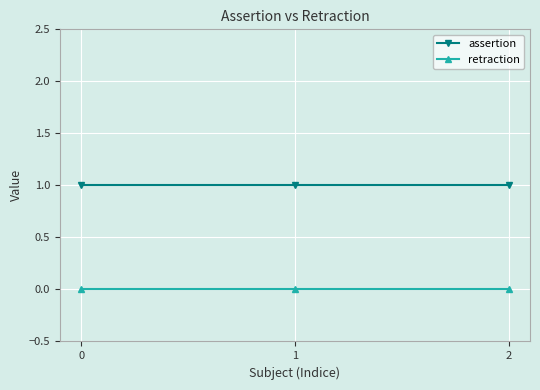

What are all the series names shown in the legend?

assertion, retraction